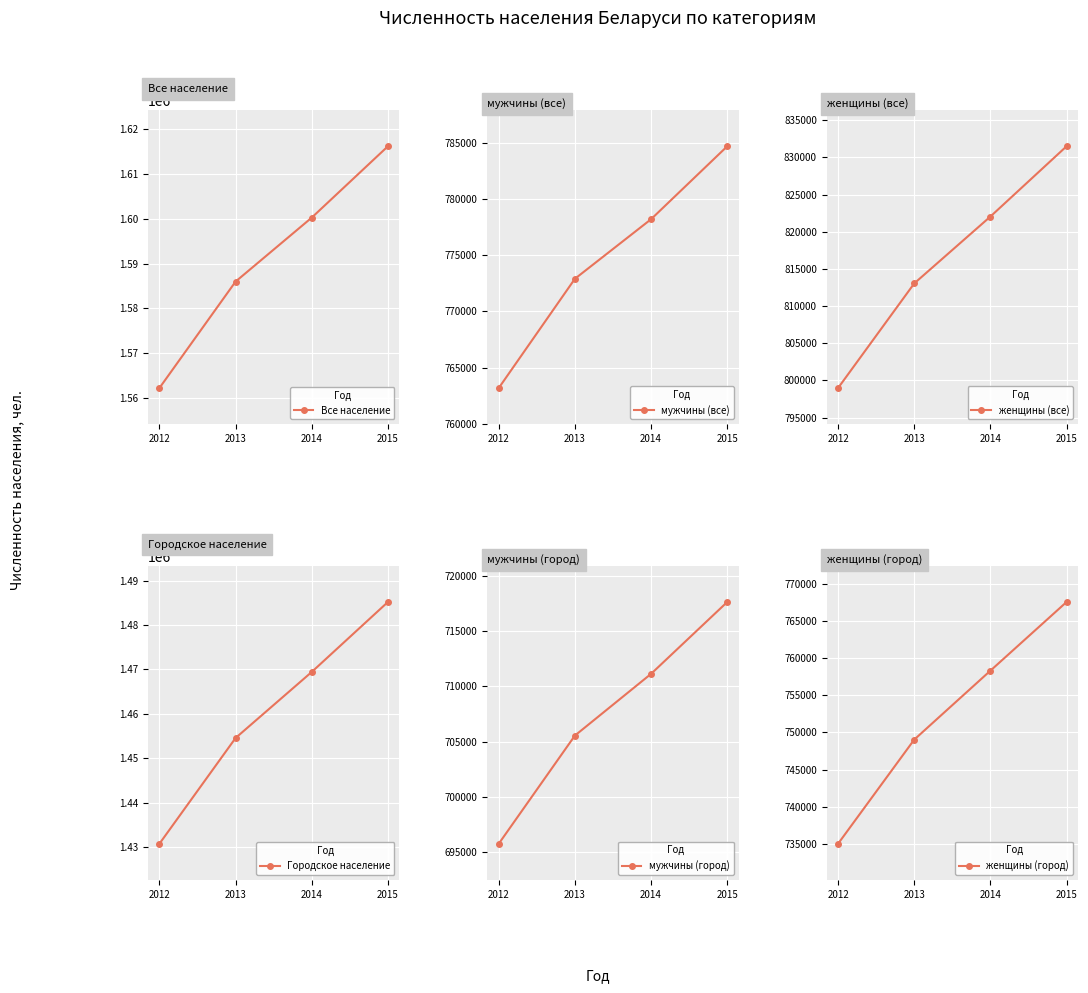

Which series has the largest range (max minus min)?

Городское население